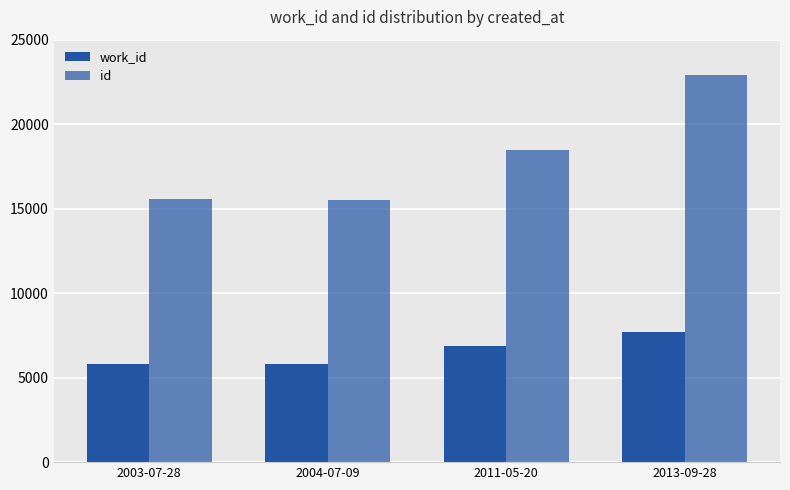

At which label is id closest to 19209?

2011-05-20